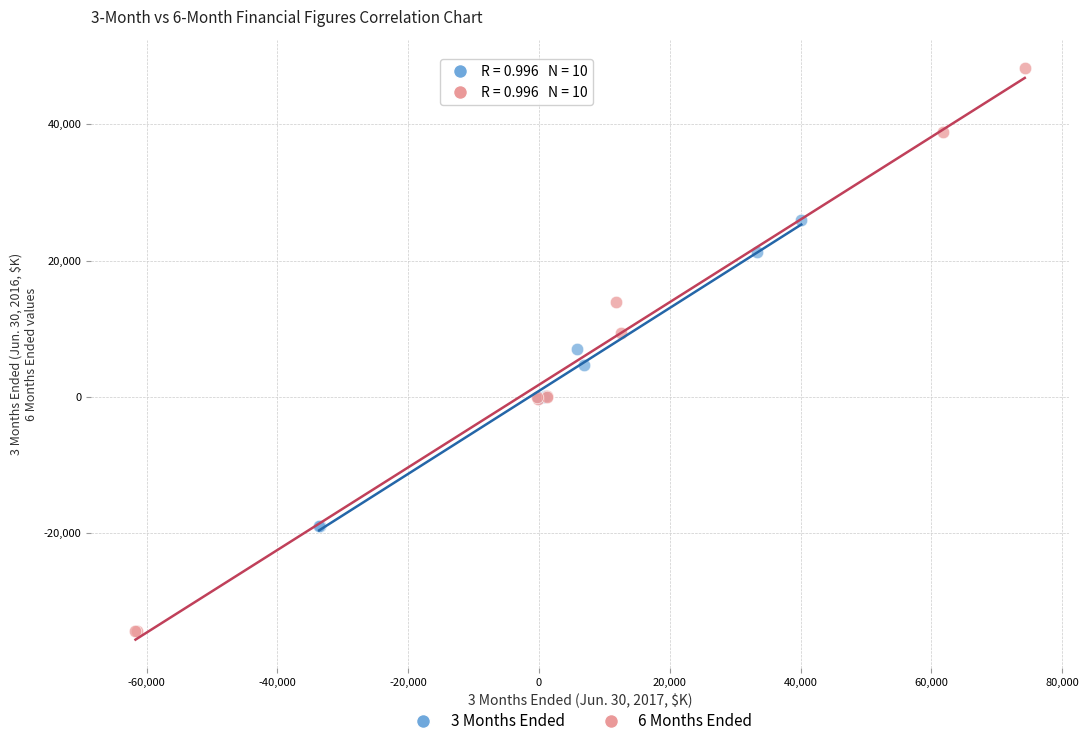

Which series contains the lowest Y value?

6 Months Ended